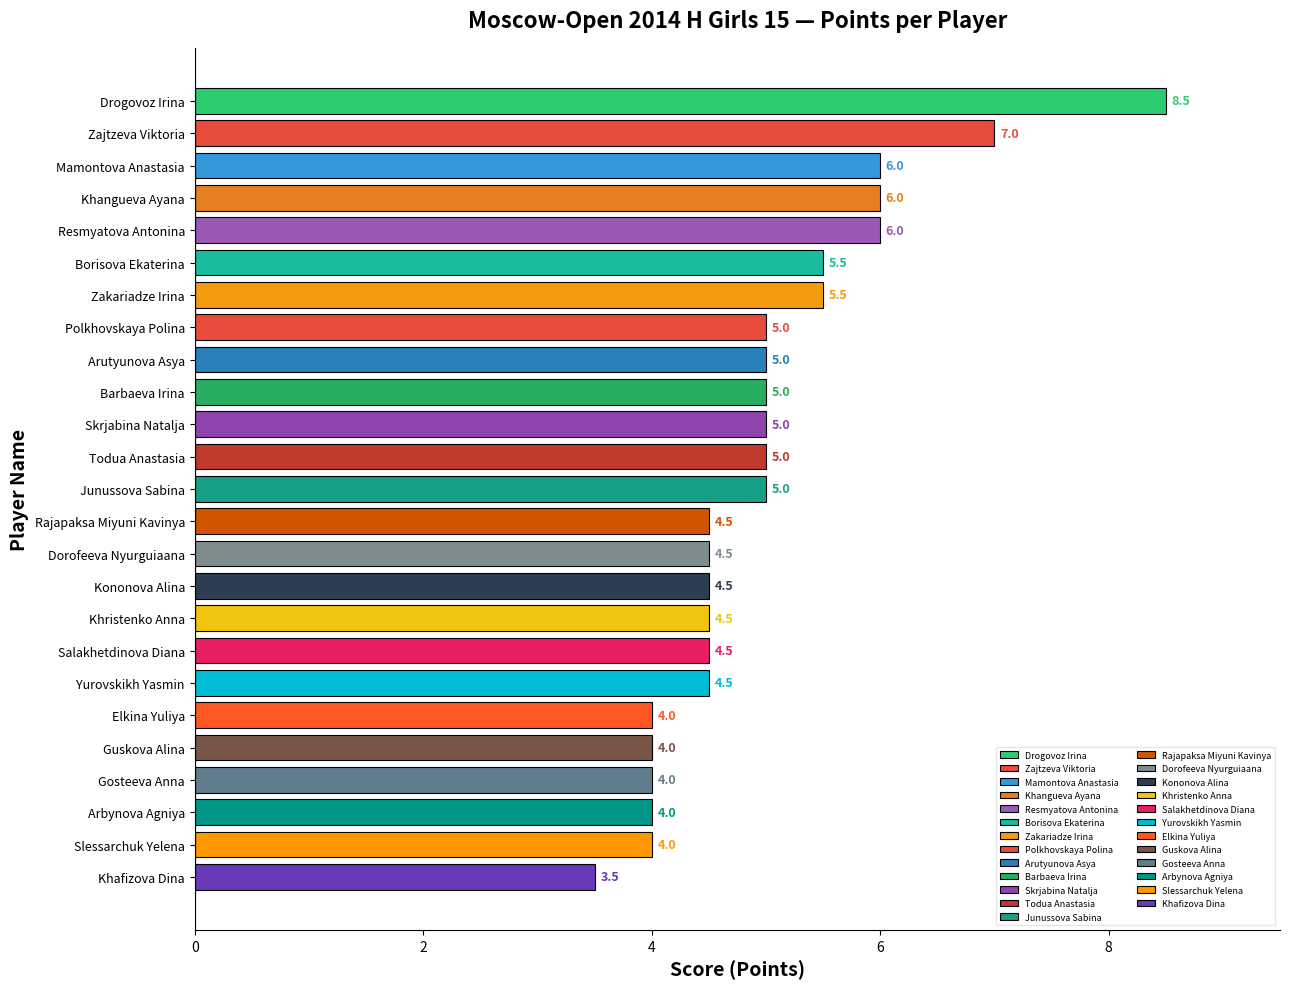

Count the values in the range 4 to 5.

17